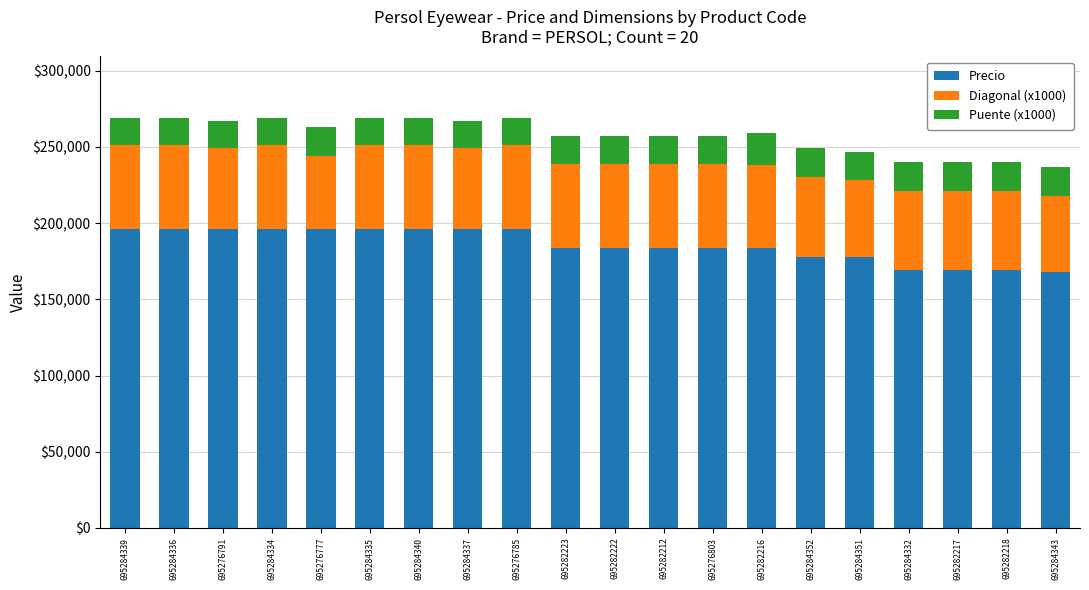

True or false: Precio has a value of 178000 at 695284352.

True